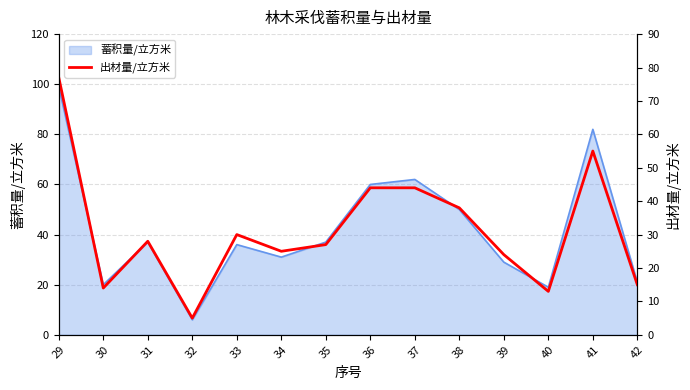

How many interior local valleys (lower than both neighbors) does the data have?

4